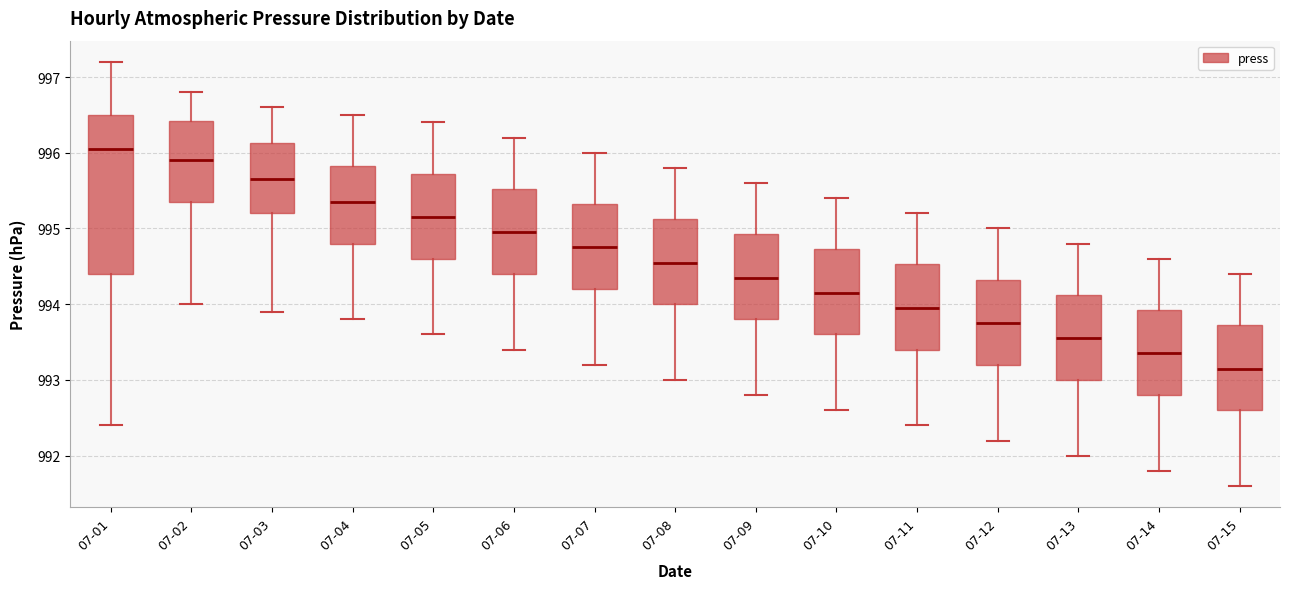

Which box's median line is the highest?

07-01